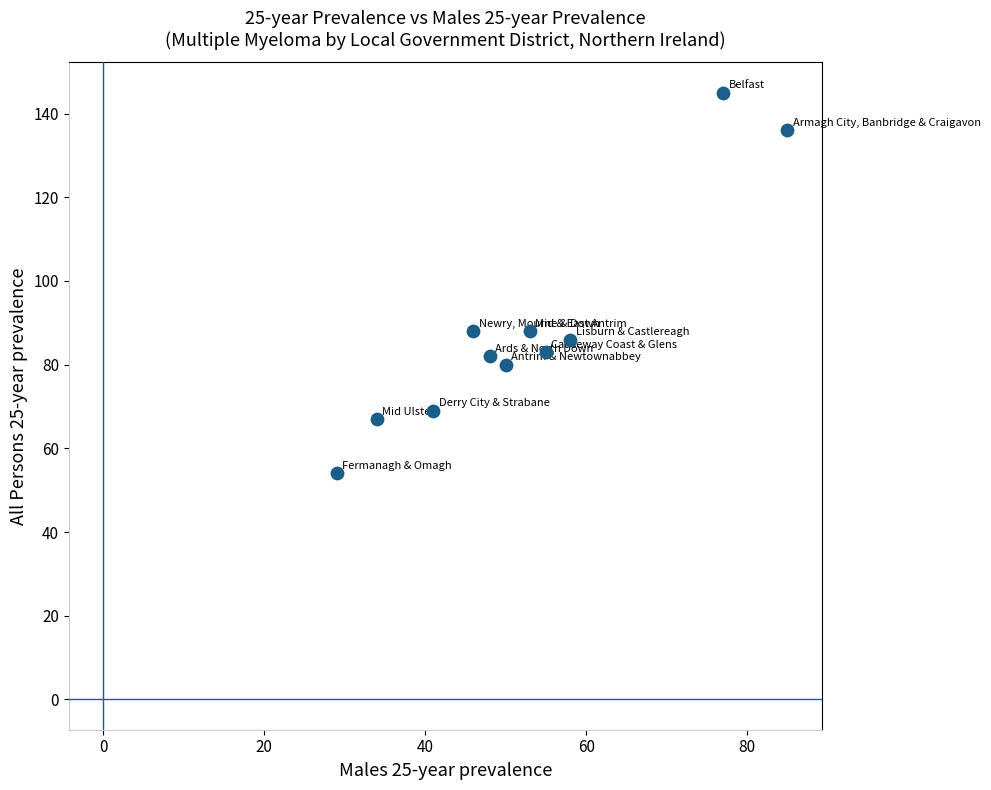

What is the range of X values (max minus min)?

56